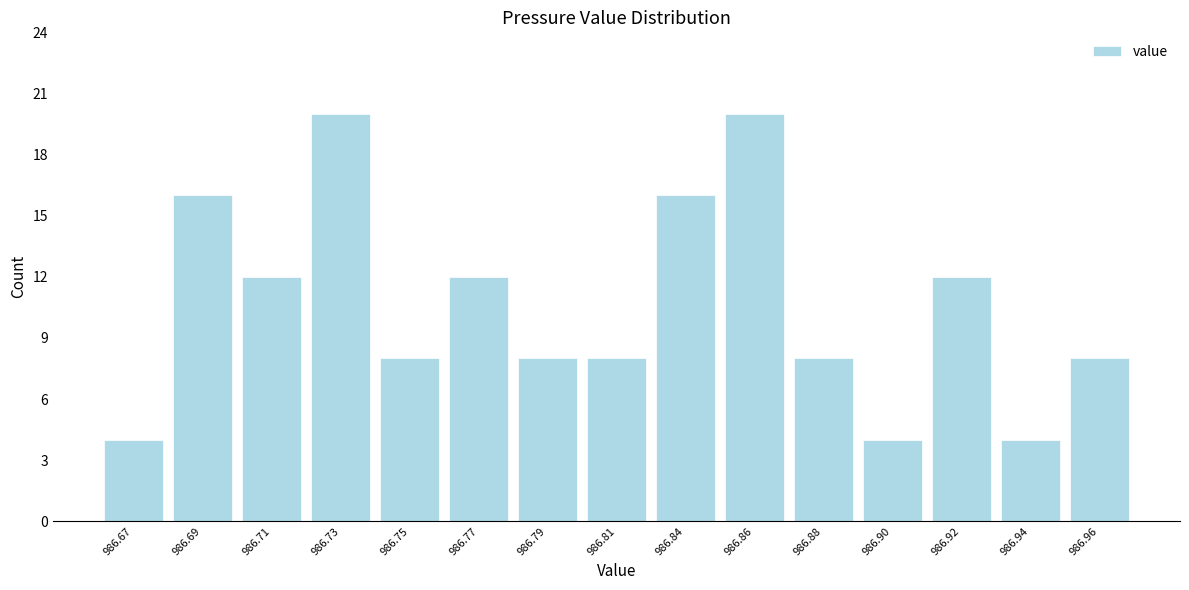

Reading left to right, what are all the values shown in this chart?

4	16	12	20	8	12	8	8	16	20	8	4	12	4	8